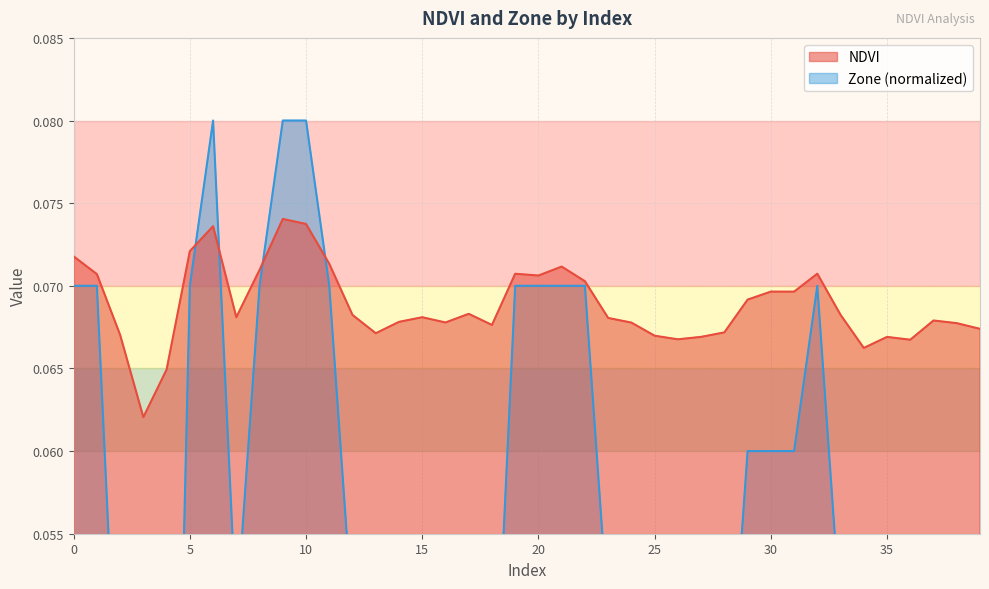

How many data points in Zone are above 0?

39